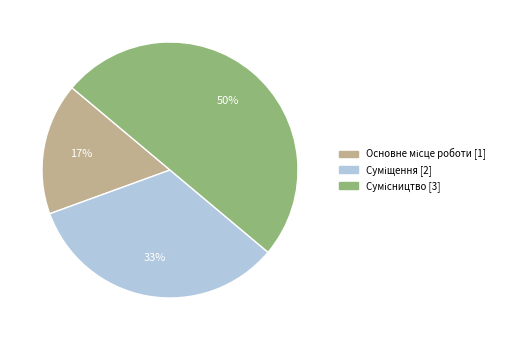

To the nearest percent, what is the difference between the largest and smallest slice percentages?

33%